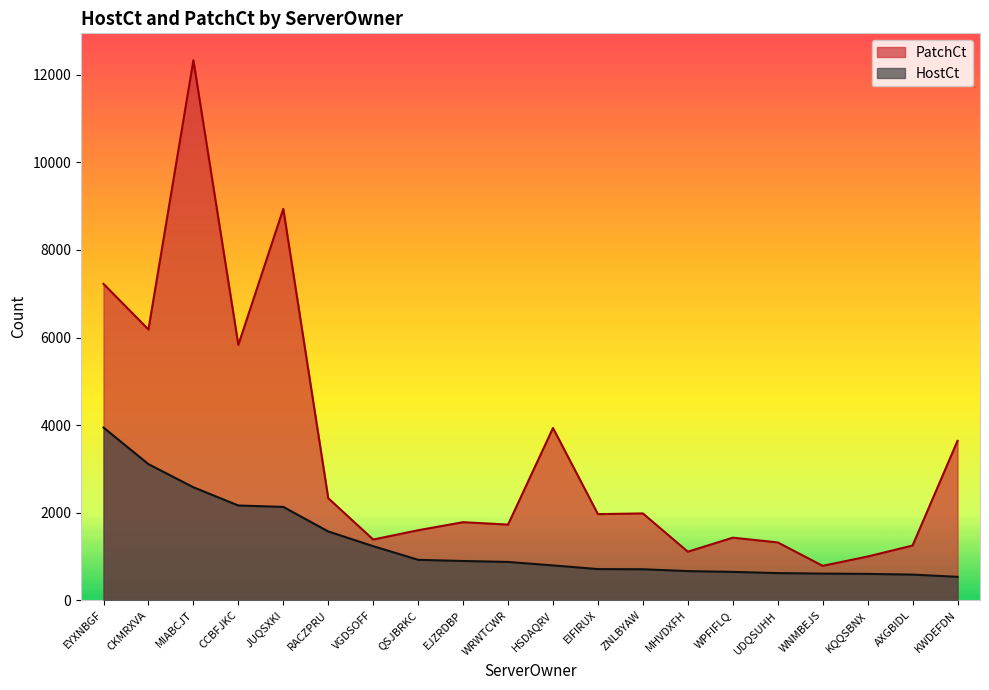

At which label does PatchCt reach its peak?

MIABCJT